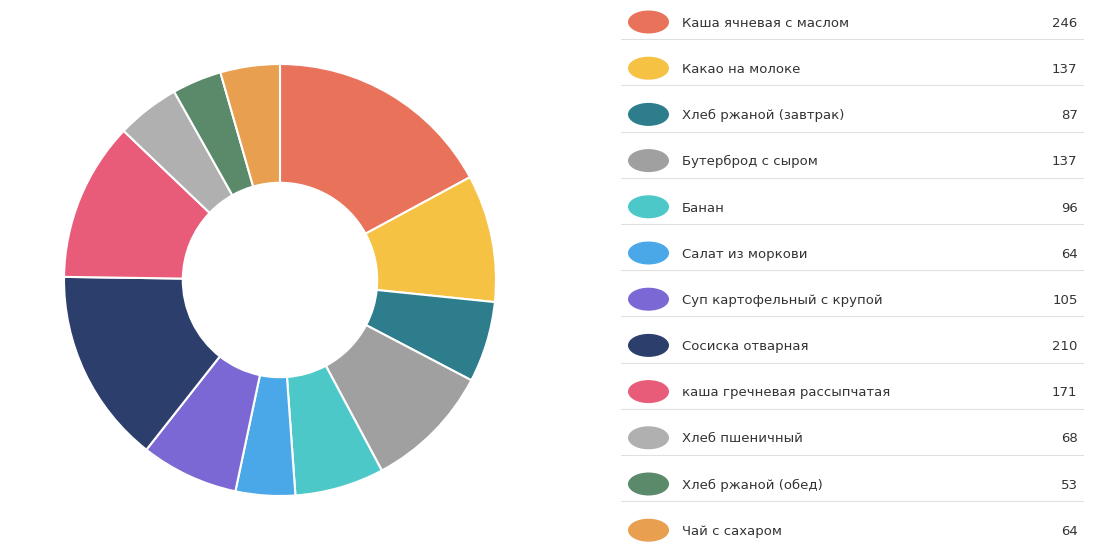

Is there any slice that represents more than half of the pie?

No